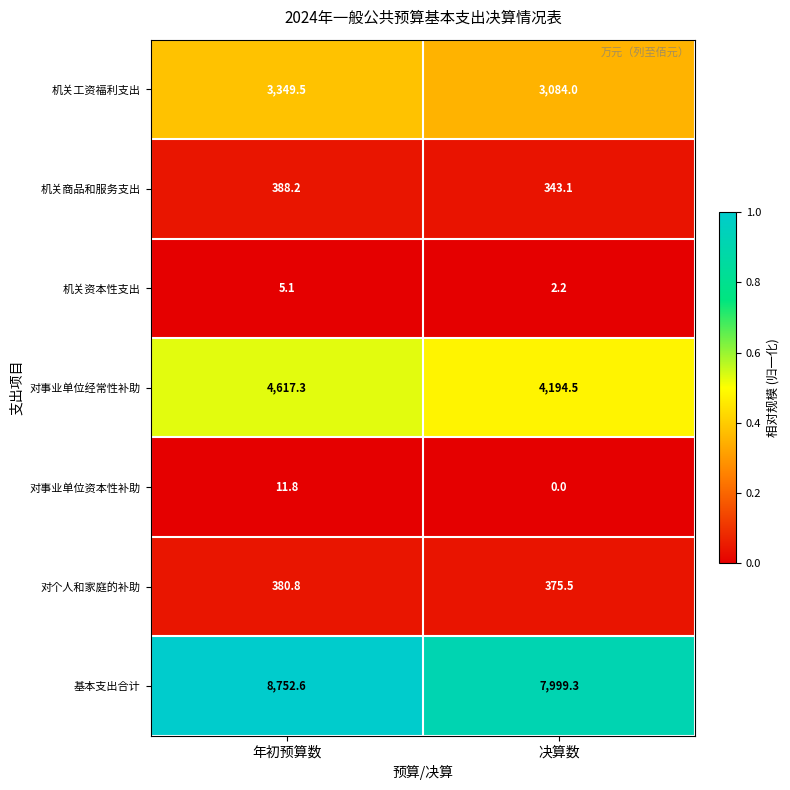

What is the total value across all series at 决算数?

15998.6